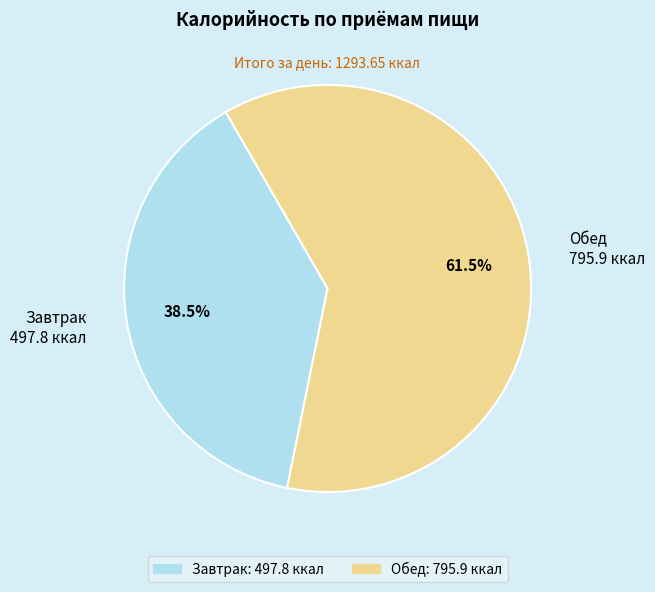

What percentage is the Обед slice, to the nearest percent?

62%